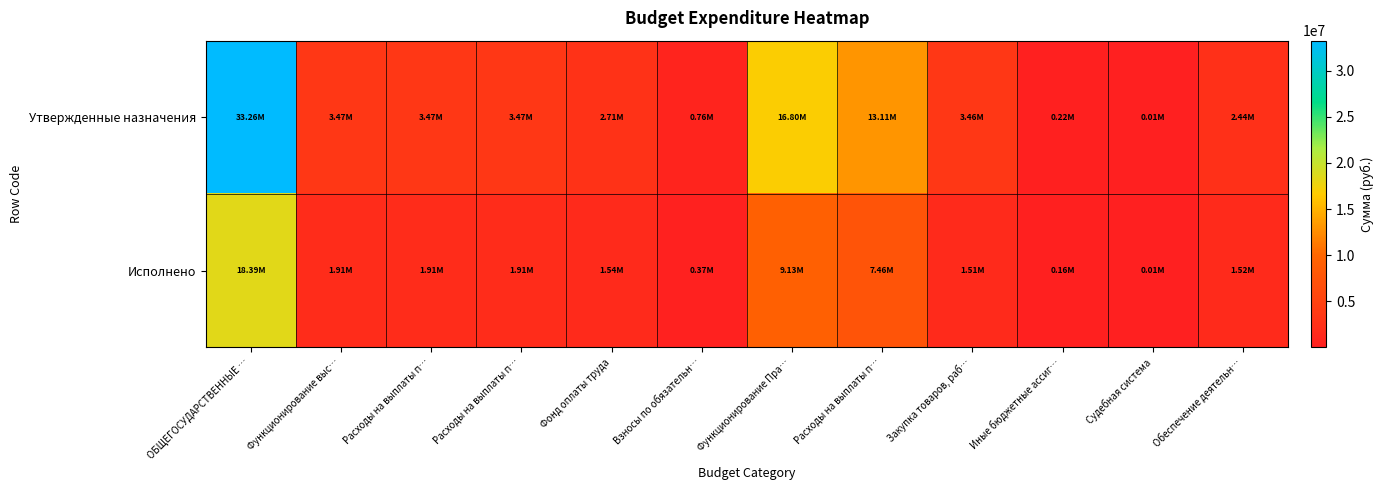

Reading left to right, list all the values displayed in this chart.

Утвержденные назначения: ОБЩЕГОСУДАРСТВЕННЫЕ …=33257969.4	Функционирование выс…=3465634.8	Расходы на выплаты п…=3465634.8	Расходы на выплаты п…=3465634.8	Фонд оплаты труда=2709708.8	Взносы по обязательн…=755926.0	Функционирование Пра…=16798859.6	Расходы на выплаты п…=13113434.0	Закупка товаров, раб…=3461290.6	Иные бюджетные ассиг…=224135.0	Судебная система=11400.0	Обеспечение деятельн…=2437200.0
Исполнено: ОБЩЕГОСУДАРСТВЕННЫЕ …=18388866.4	Функционирование выс…=1914077.8	Расходы на выплаты п…=1914077.8	Расходы на выплаты п…=1914077.8	Фонд оплаты труда=1539756.6	Взносы по обязательн…=374321.2	Функционирование Пра…=9132293.9	Расходы на выплаты п…=7457460.7	Закупка товаров, раб…=1513340.9	Иные бюджетные ассиг…=161492.3	Судебная система=11400.0	Обеспечение деятельн…=1517262.6